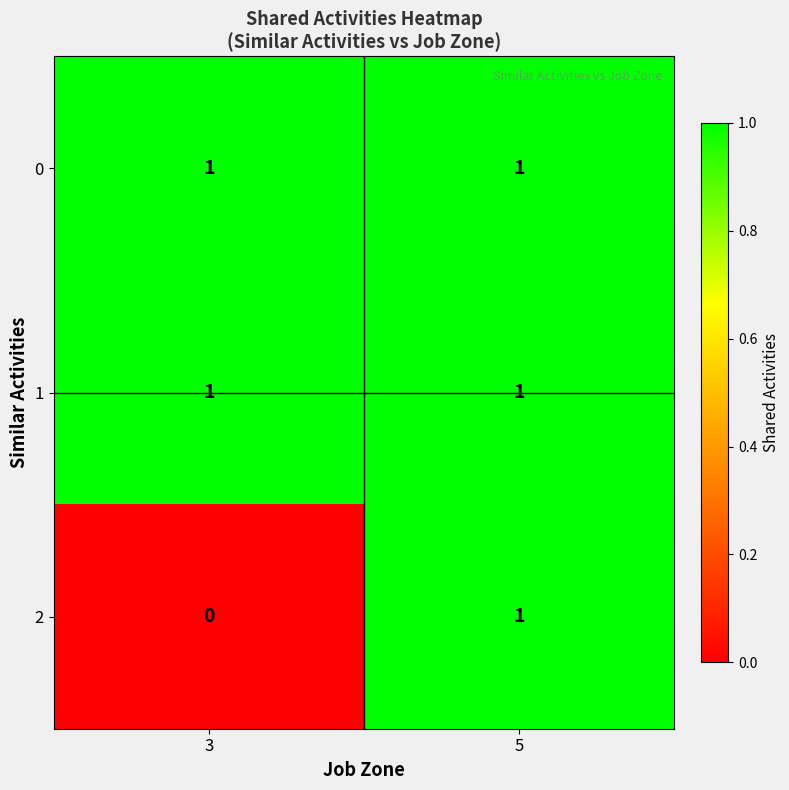

True or false: 1 has a value of 1 at 5.

True